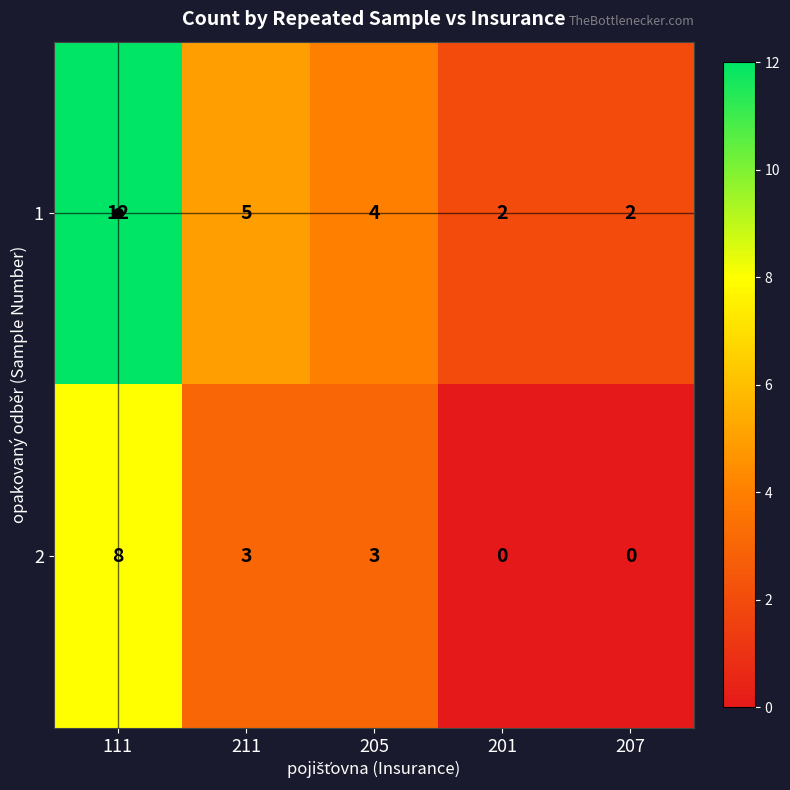

True or false: 2 has a value of 3 at 205.

True